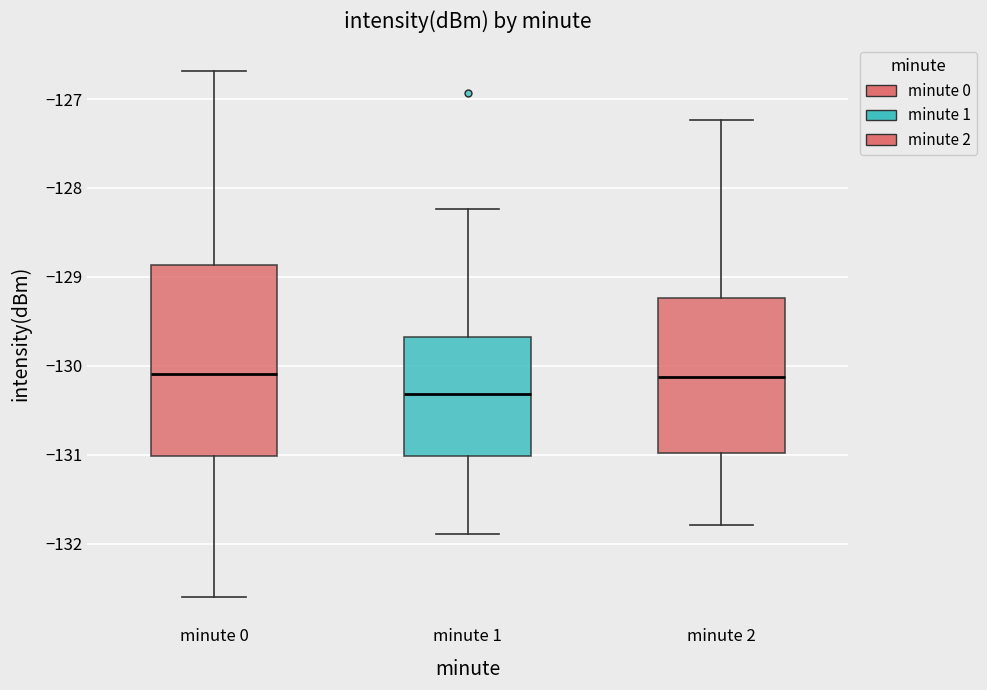

Reading left to right, transcribe this box plot: for each box, give where its median line is, the range the box spans, and where its two whiskers end, as read against the y-axis. The values are not printed on the chart, so give them approximately, as read against the axis.

minute 0: median -130.1, box -131.0 to -128.9, whiskers -132.6 to -126.7
minute 1: median -130.3, box -131.0 to -129.7, whiskers -131.9 to -128.2
minute 2: median -130.1, box -131.0 to -129.2, whiskers -131.8 to -127.2